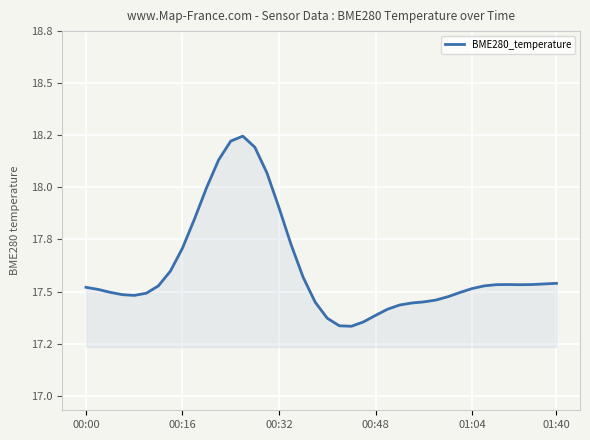

Does the chart have visible grid lines?

Yes